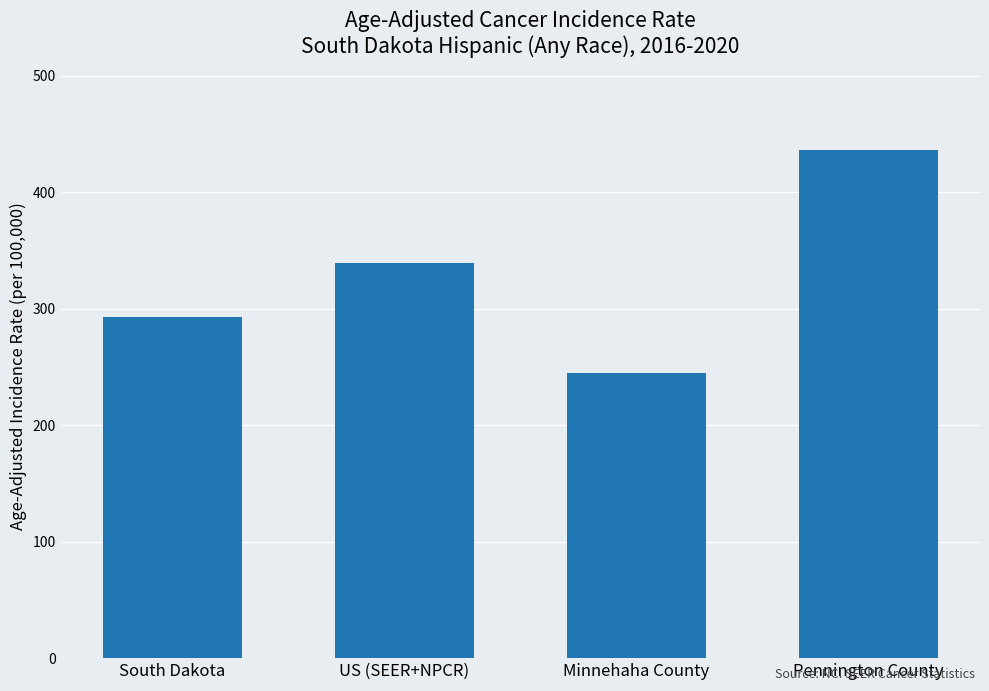

Reading right to left, extract all data points from this chart.

436.1	244.5	339.6	292.6